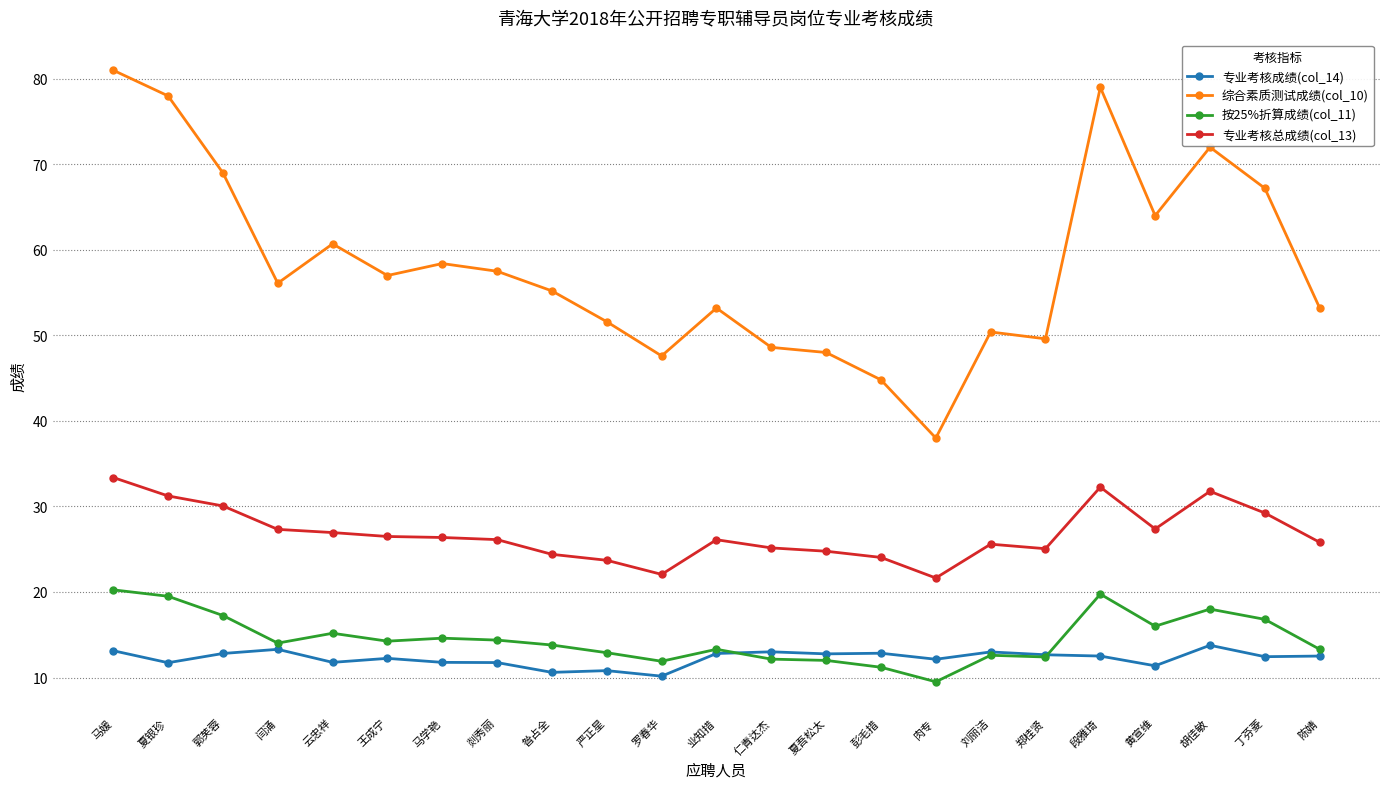

What position from the left is 仁青达杰?

13